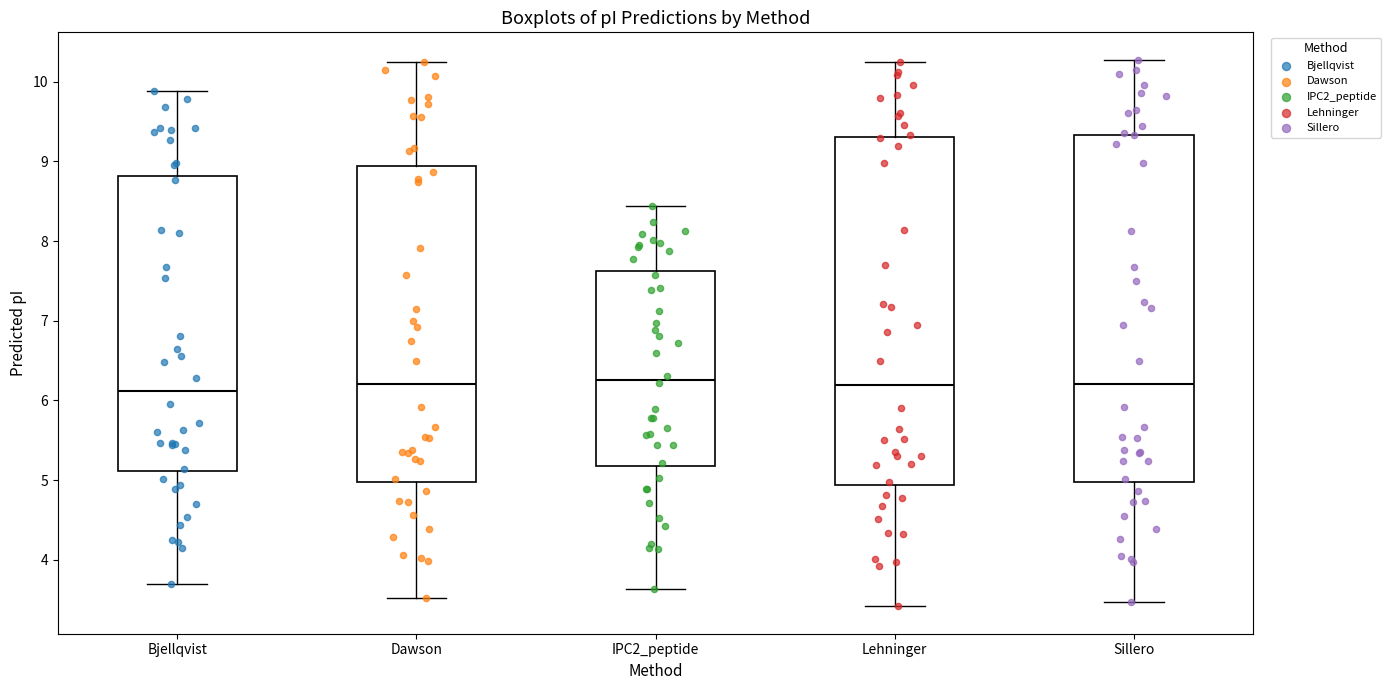

Where does the upper whisker of the box for Sillero end on the y-axis? The values are not printed on the chart, so give them approximately, as read against the axis.

10.3